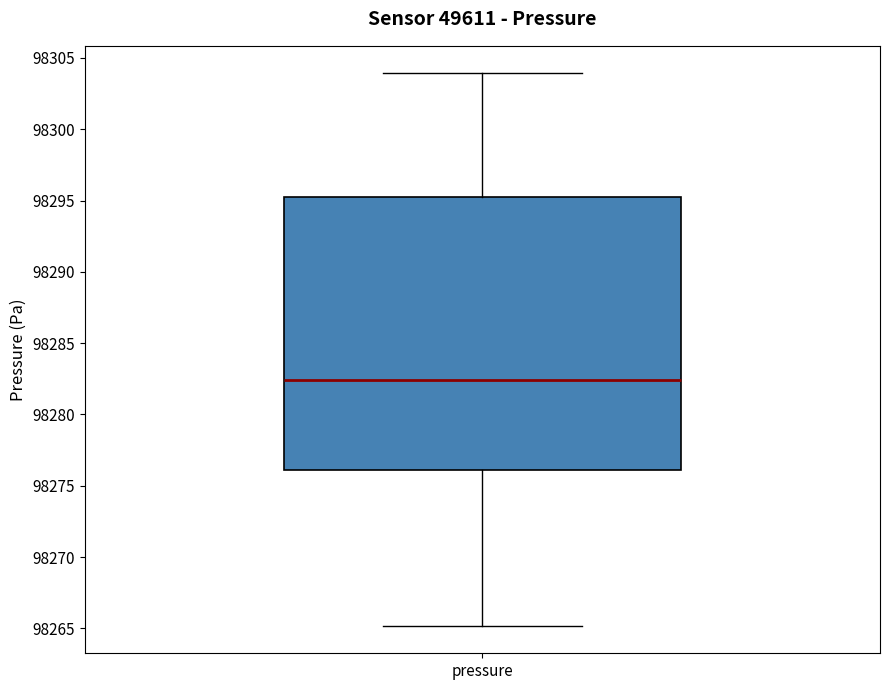

Read this box plot against the y-axis: the position of the median line, the range covered by the box, and the ends of both whiskers. The values are not printed on the chart, so give them approximately, as read against the axis.

median 98282.5, box 98276.0 to 98295.0, whiskers 98265.0 to 98304.0